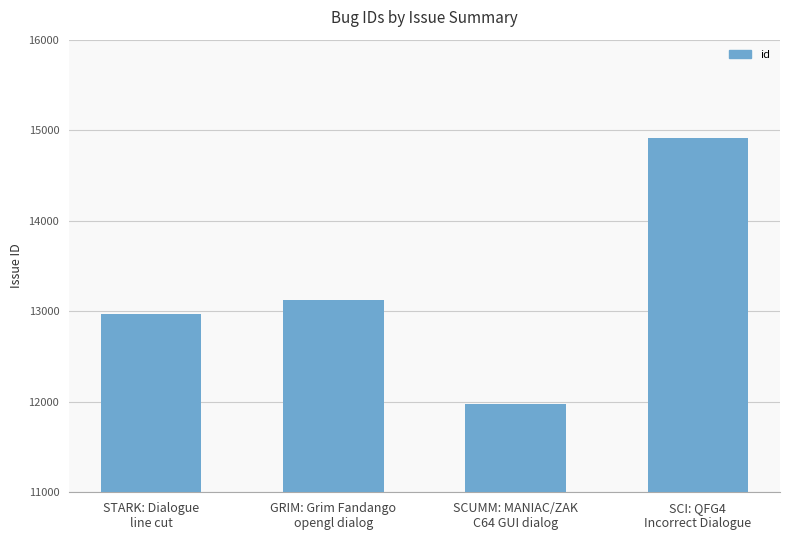

What is the label of the 4th bar from the left?

SCI: QFG4
Incorrect Dialogue